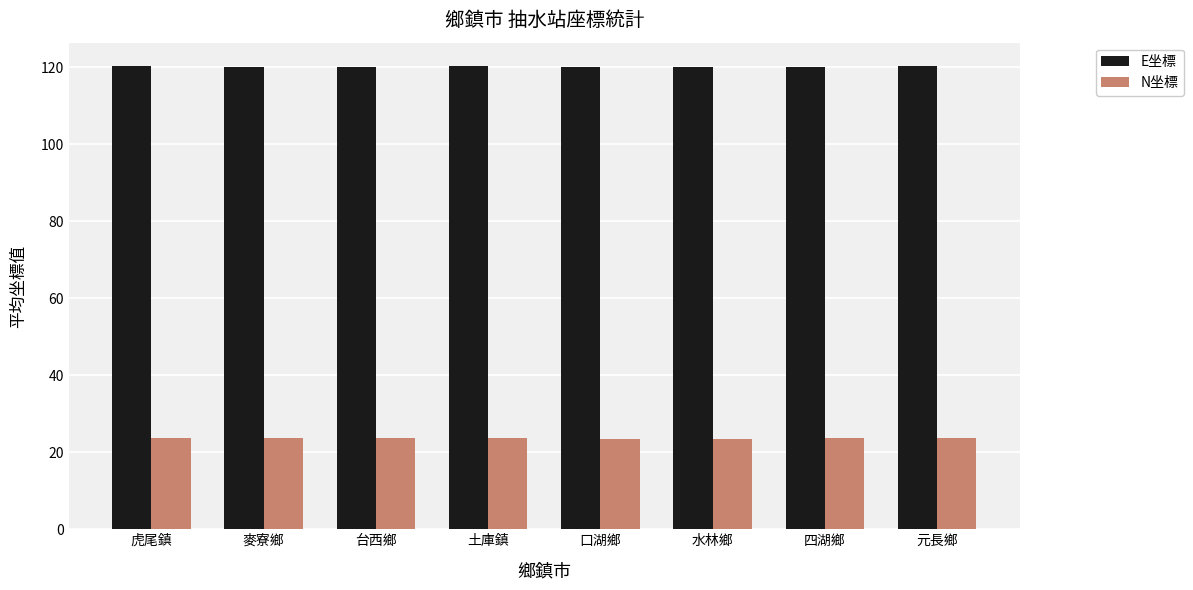

What is the value of the N坐標 bar at the 4th from the left?

23.7